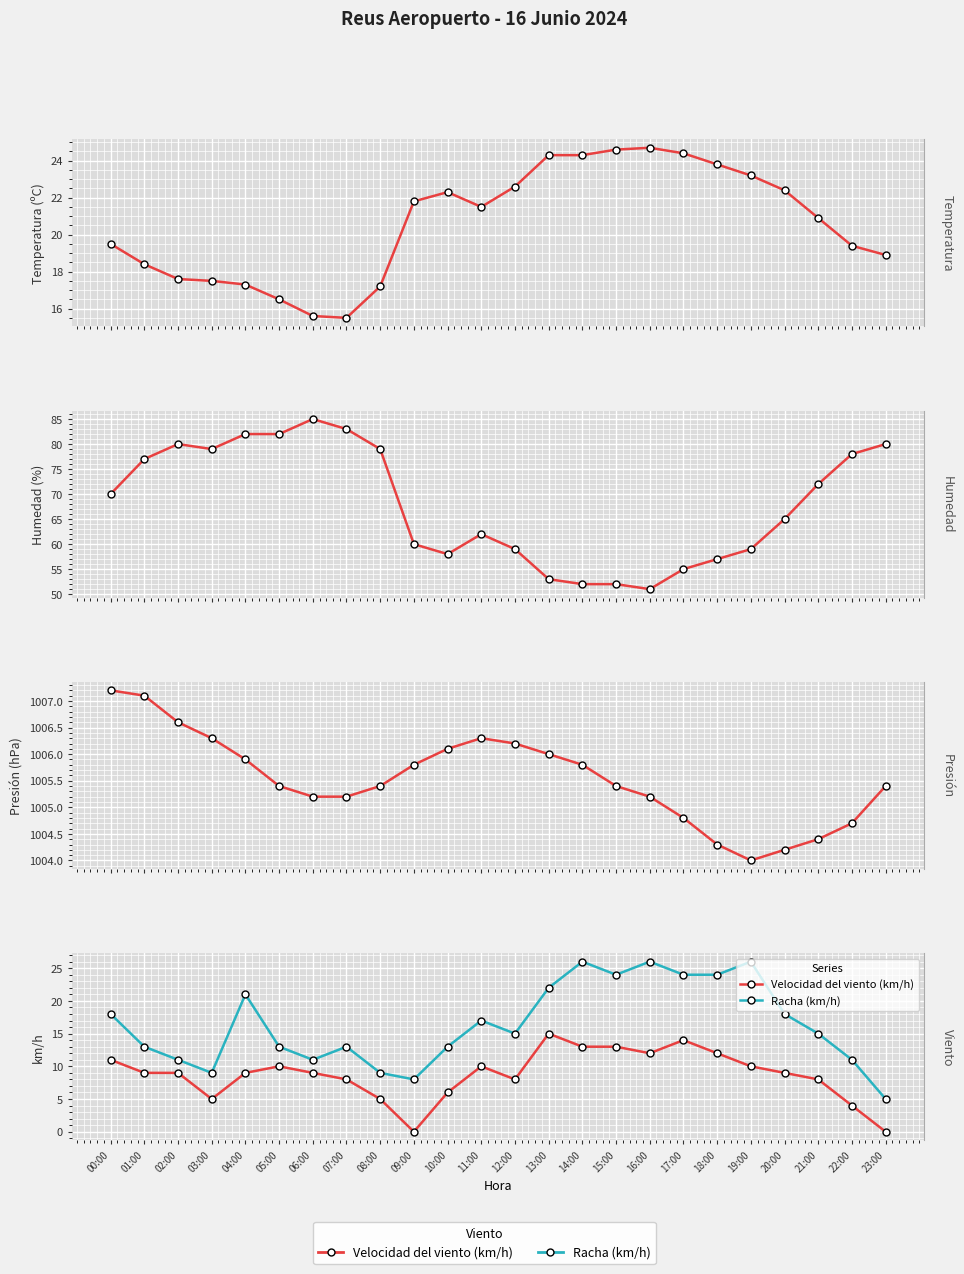

What is the sum of the Temperatura (ºC) values at 16:00 and 04:00?

42.0